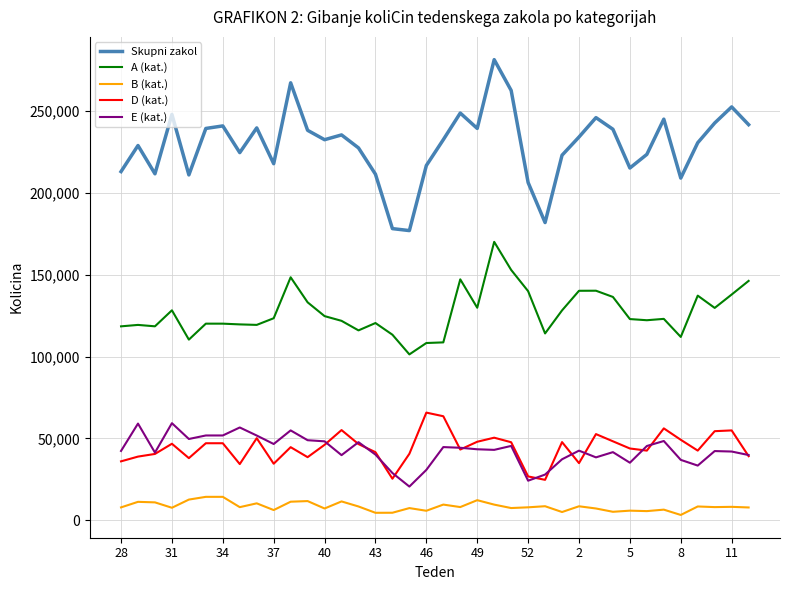

True or false: E (kat.) and Skupni zakol intersect in this chart.

False